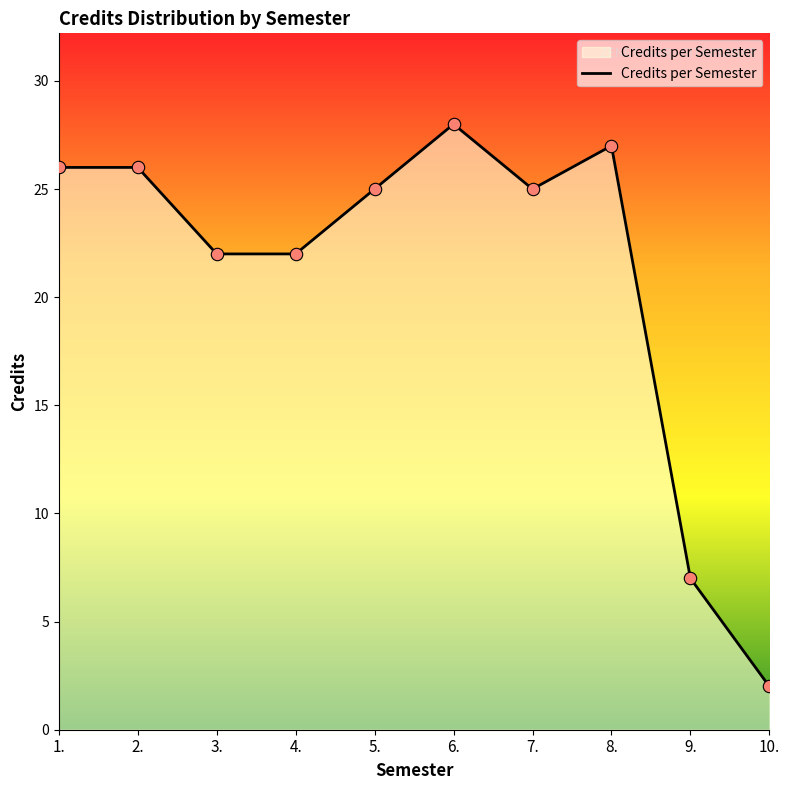

What is the ratio of the value at 8. to the value at 3.?

1.2